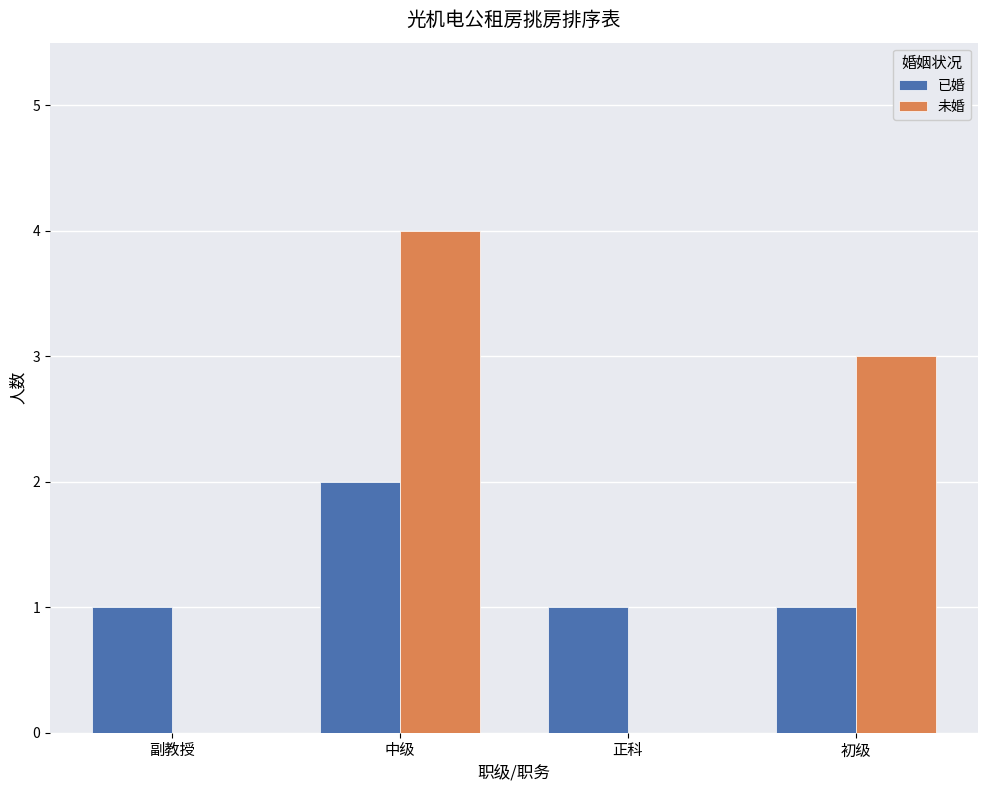

How many distinct data groups are displayed?

2